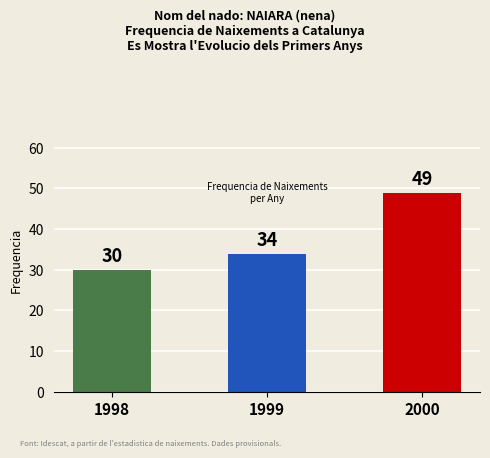

How many categories are shown in the chart?

3